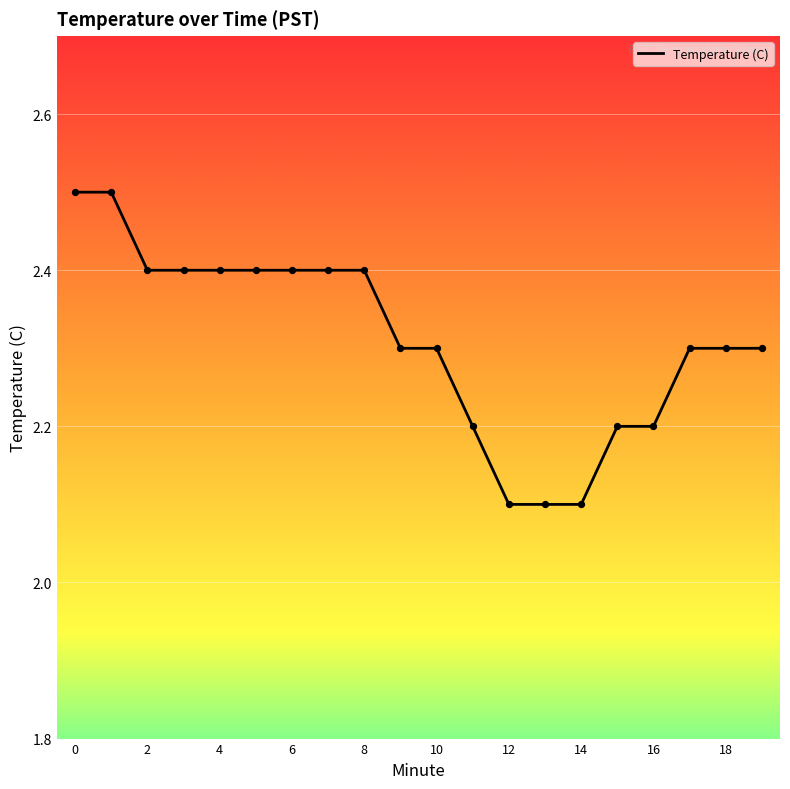

What is the greatest value displayed?

2.5